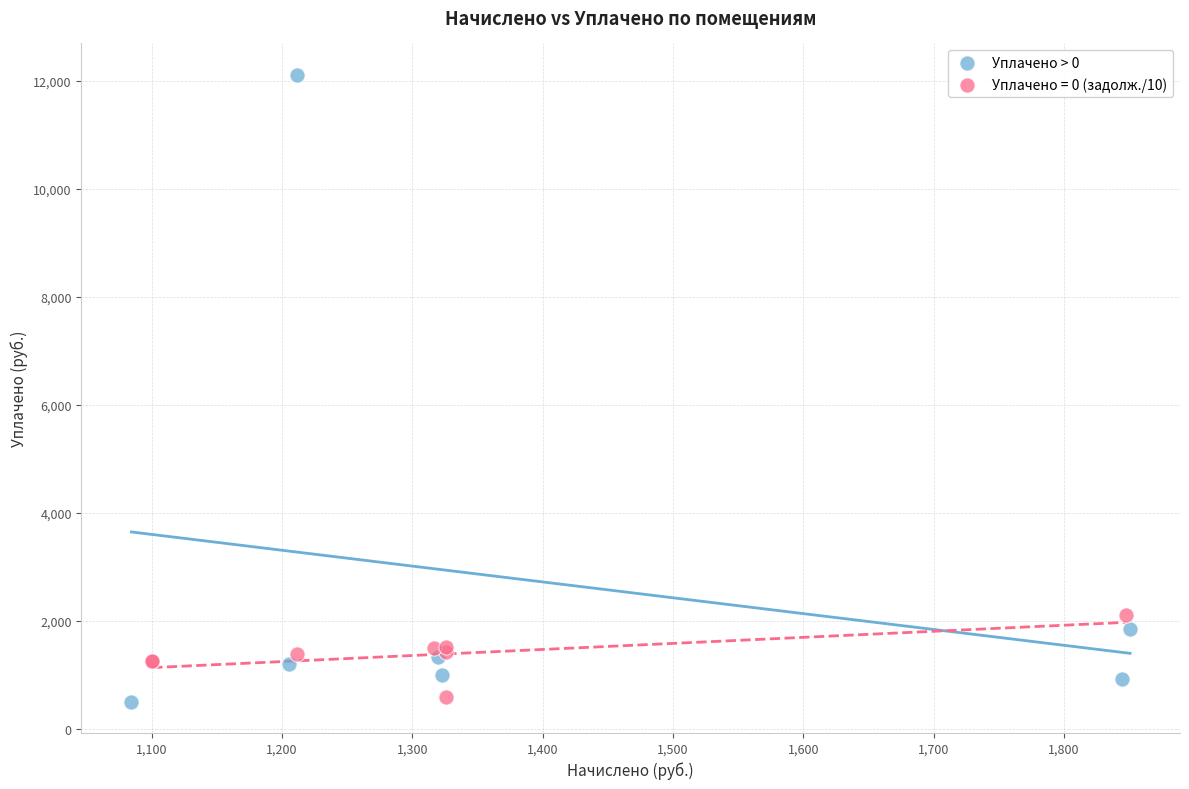

Which series has the widest spread of Y values?

Уплачено > 0